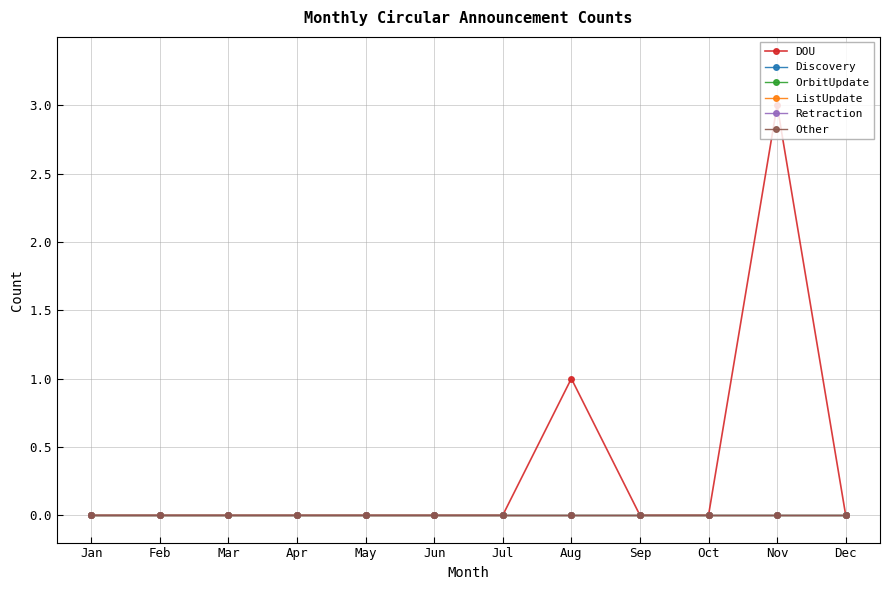

How many lines are shown in the chart?

6